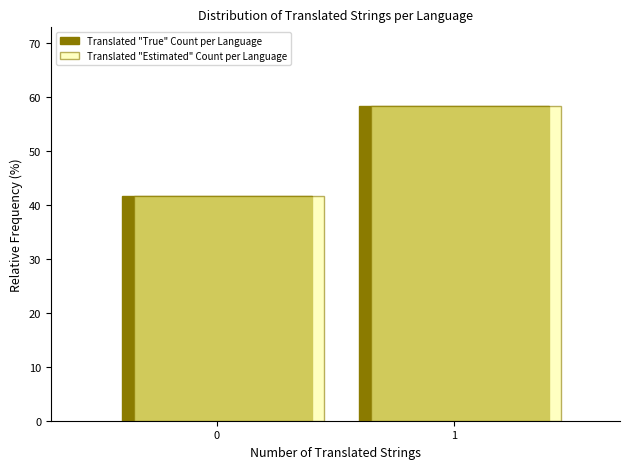

Rank the categories by Translated "True" Count per Language value from lowest to highest.

0, 1